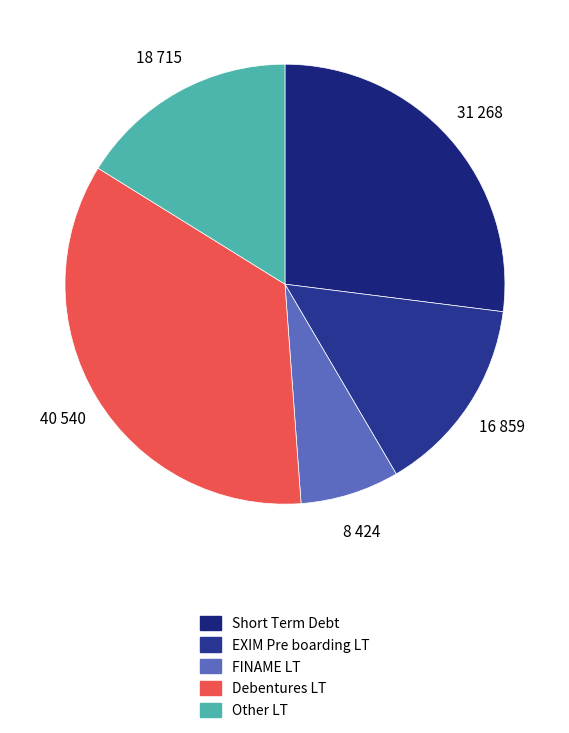

Count the number of slices in the pie.

5